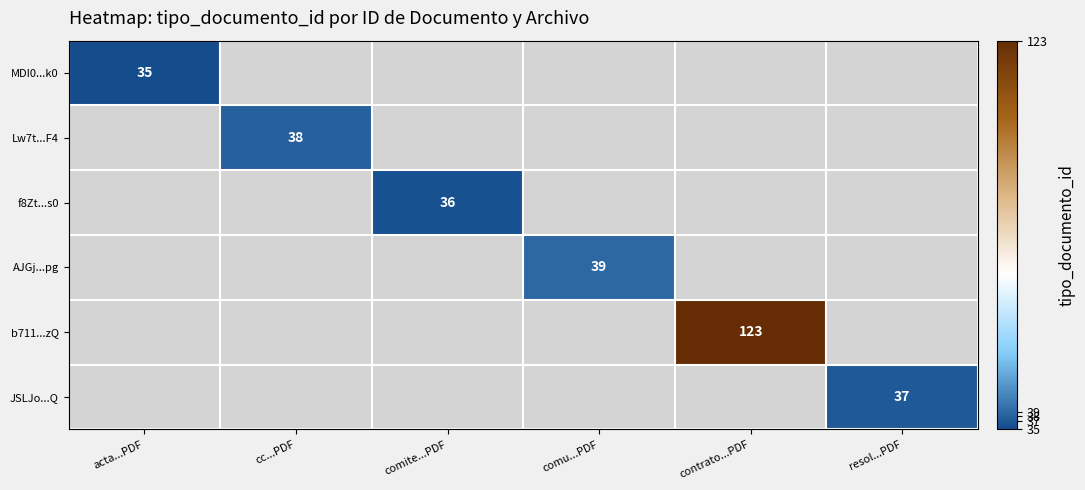

The value of MDI0...k0 at acta...PDF is 35. True or false?

True